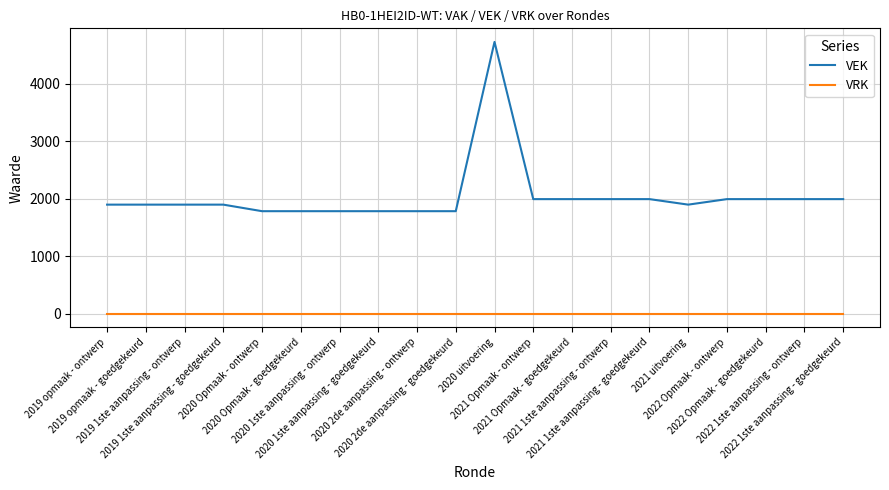

Count the number of categories in the chart.

20